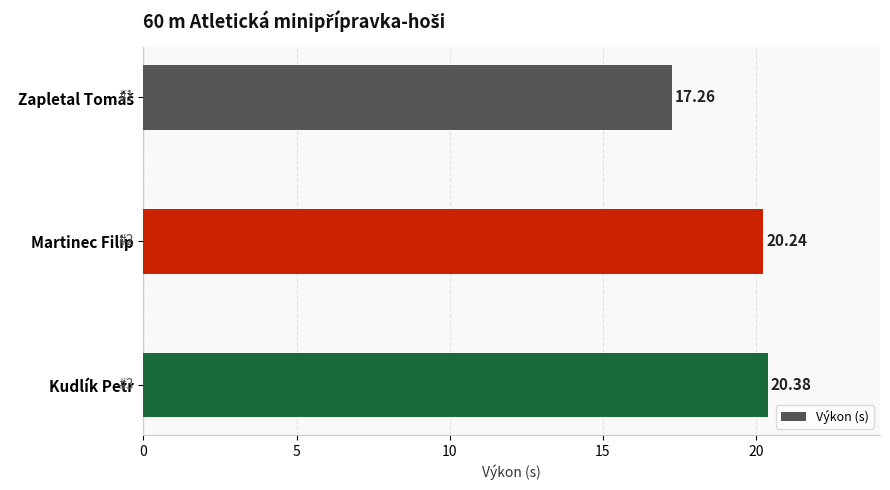

What is the label of the 1st bar from the bottom?

Kudlík Petr